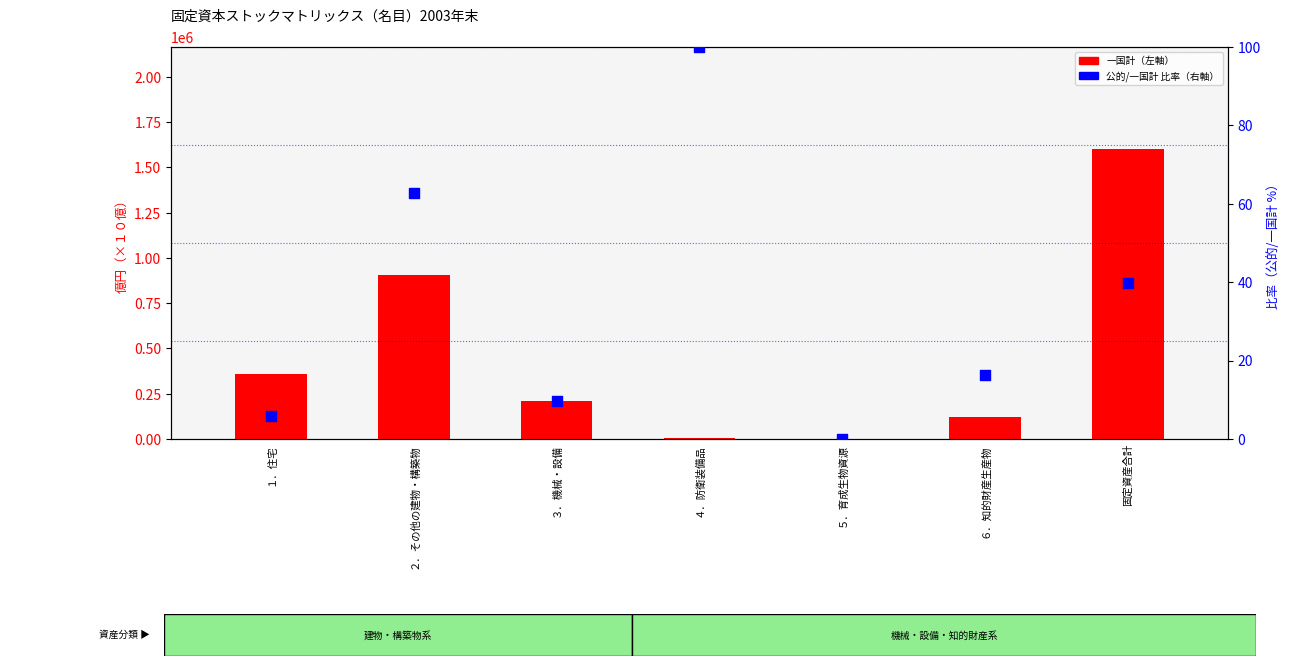

Which series reaches the minimum Y coordinate?

公的比率（%）